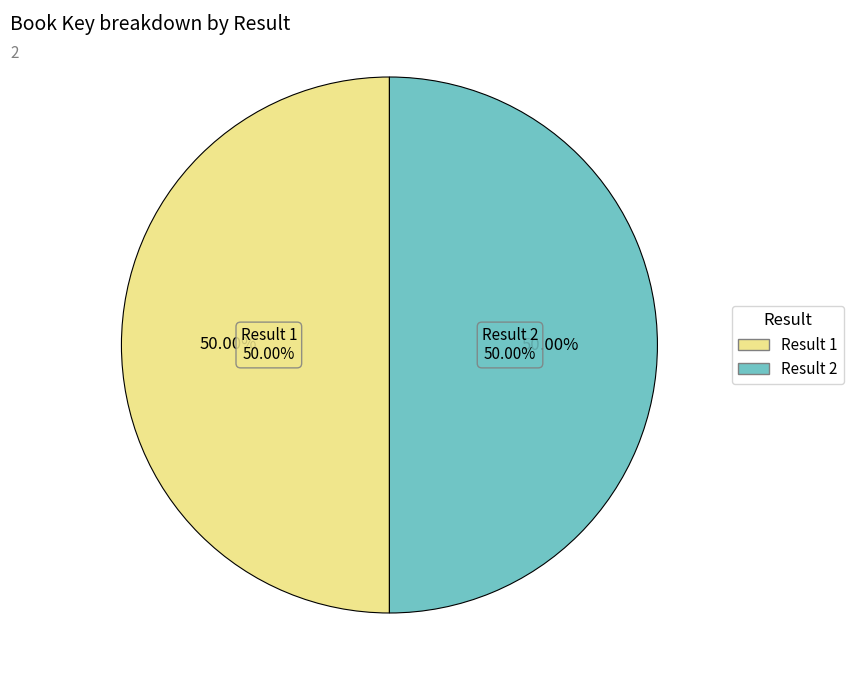

To the nearest percent, what is the combined percentage of 2 and 1?

100%